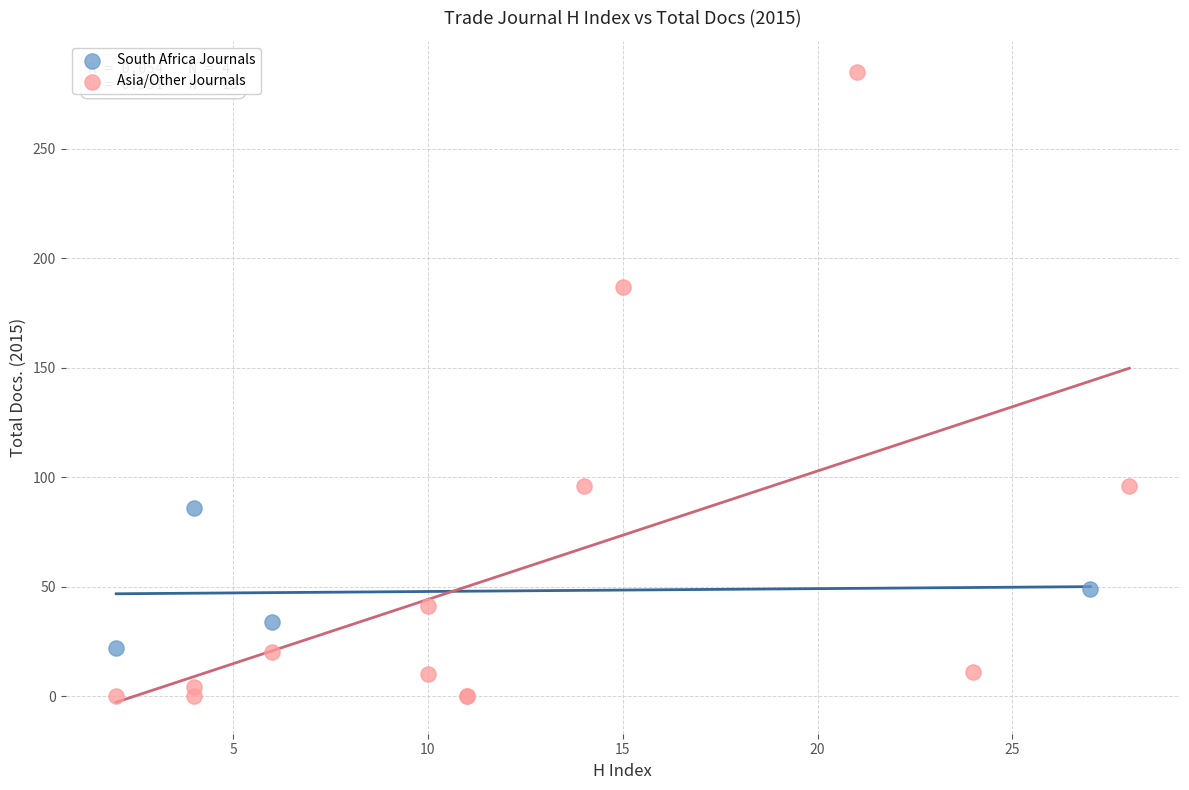

Which series contains the lowest Y value?

Asia/Other Journals